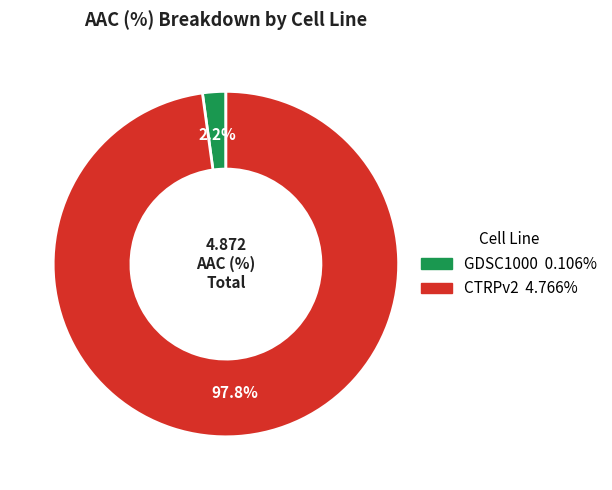

To the nearest percent, what percentage of the pie is CTRPv2?

98%